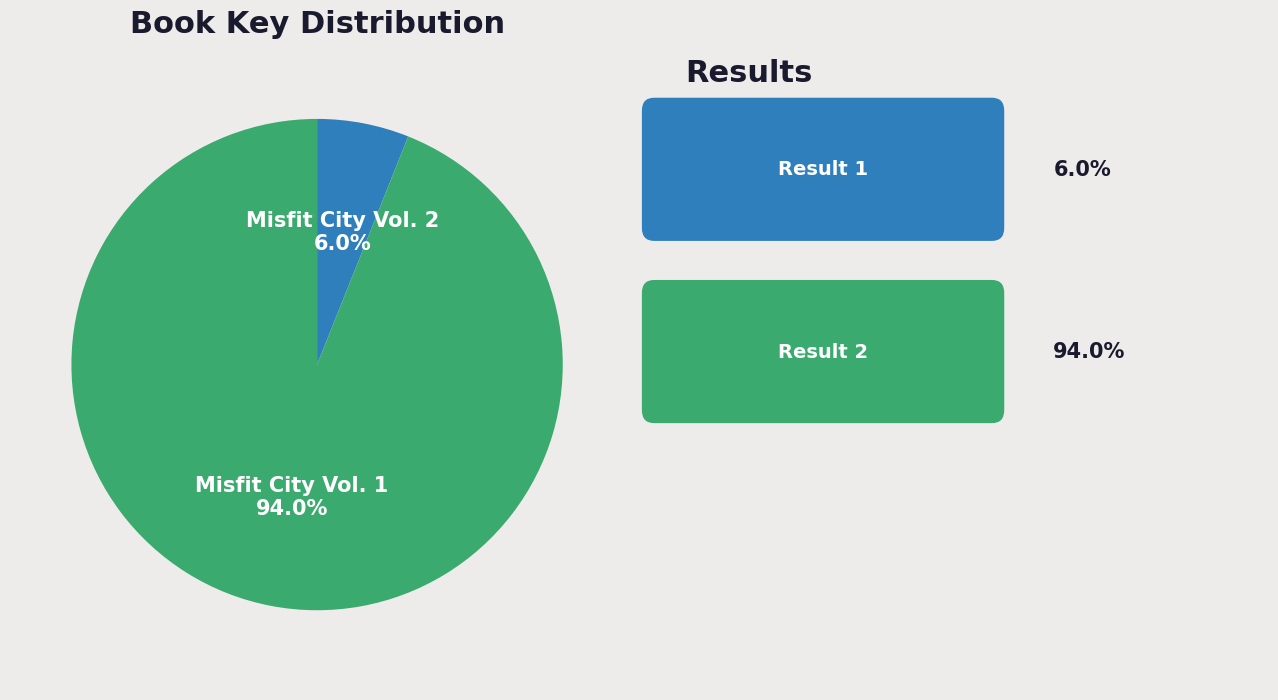

Is the sum of Misfit City Vol. 1 and Misfit City Vol. 2 greater than half?

Yes